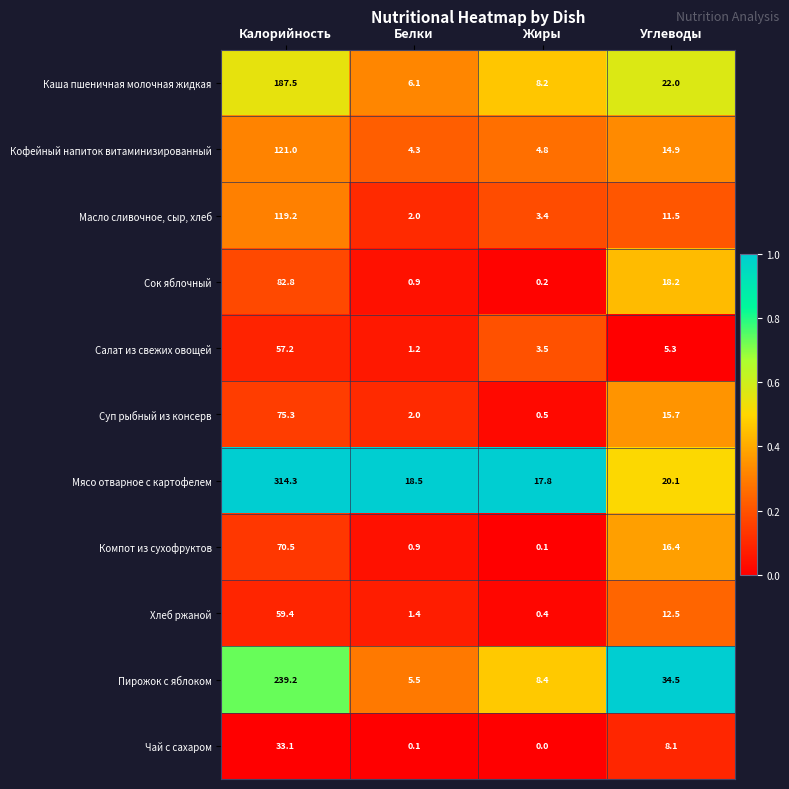

What is the total value across all series at Калорийность?

1359.5